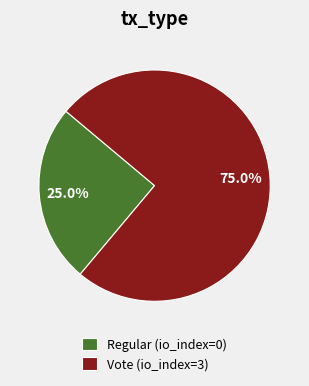

Rank the categories by value from lowest to highest.

Regular (io_index=0), Vote (io_index=3)